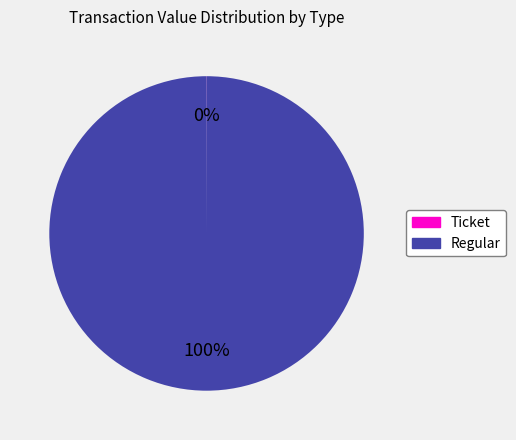

Does any single category account for the majority?

Yes